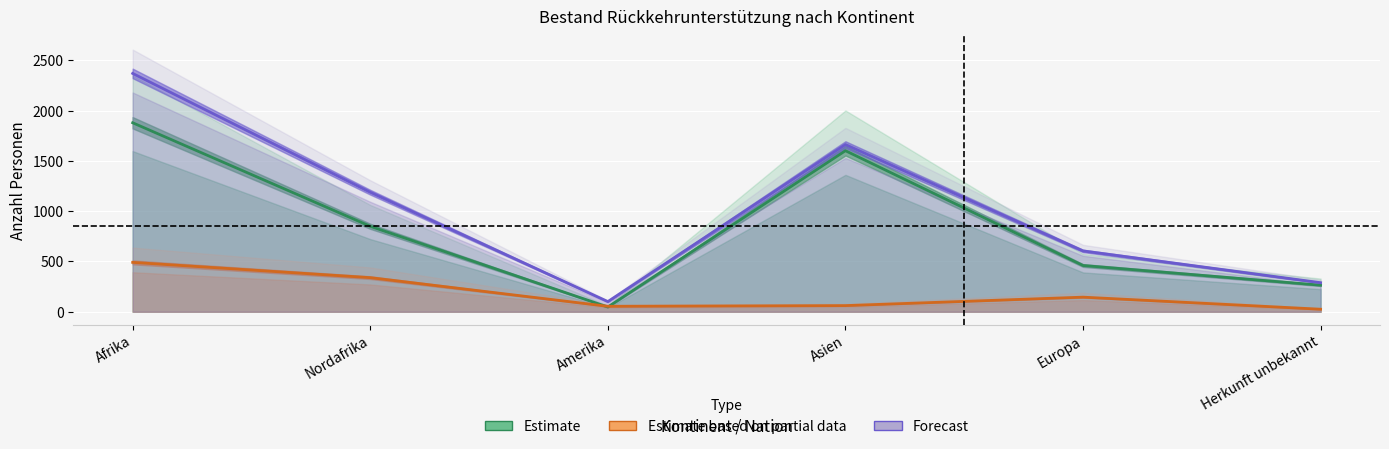

Is it true that Estimate equals 1880 at Afrika?

True